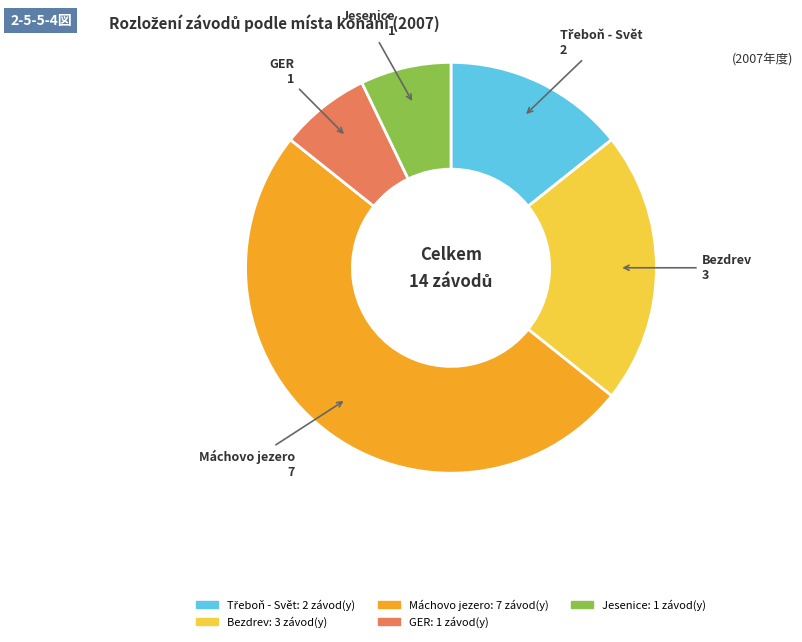

How many segments does this pie chart have?

5